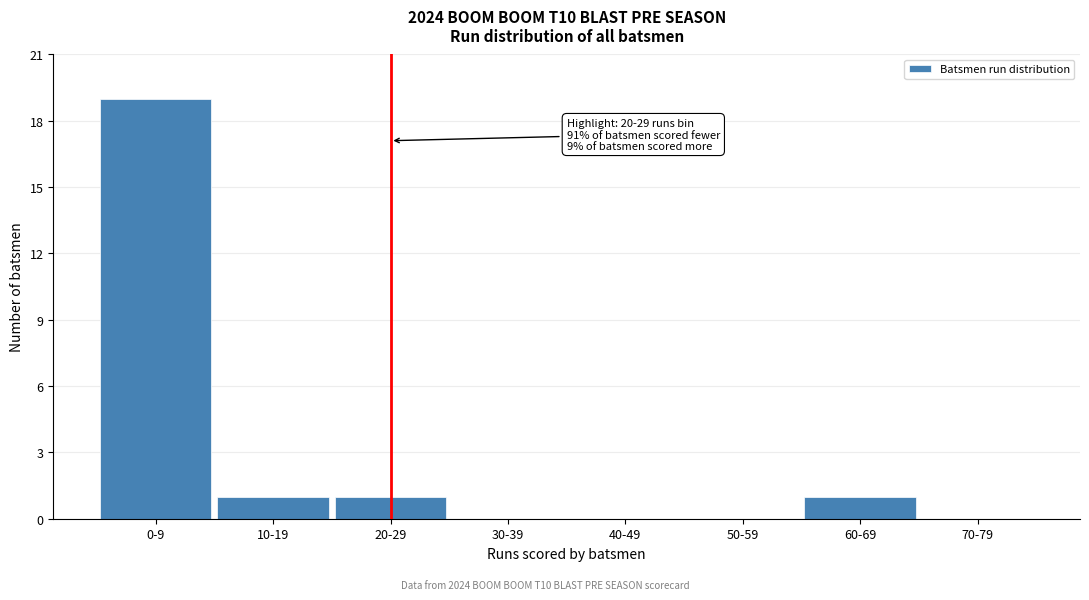

Reading right to left, transcribe all the data shown in this chart.

70-79=0	60-69=1	50-59=0	40-49=0	30-39=0	20-29=1	10-19=1	0-9=19